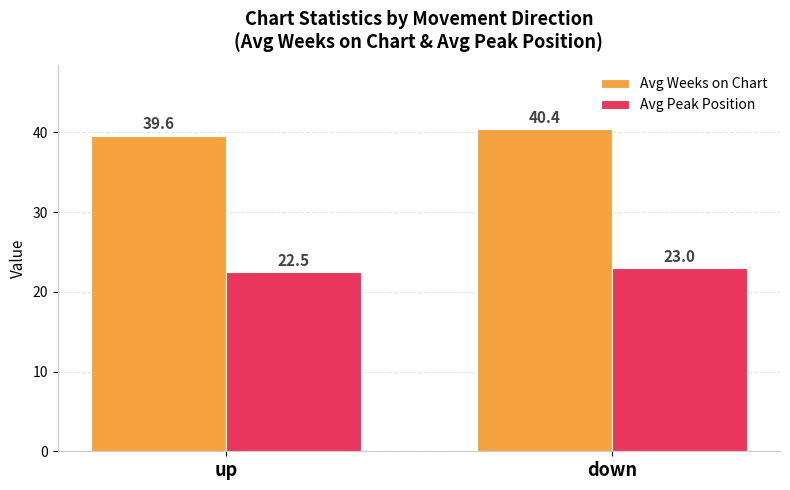

What is the approximate value of Avg Peak Position at down?

23.0